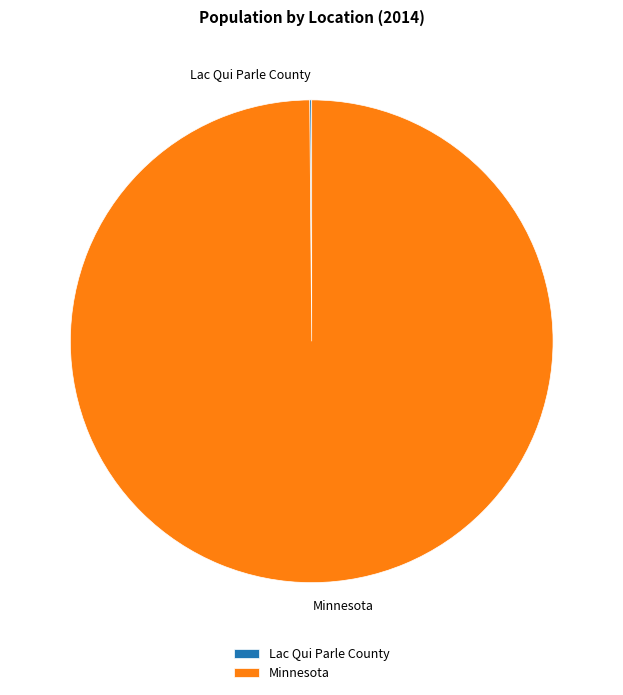

Which slice is the largest?

Minnesota